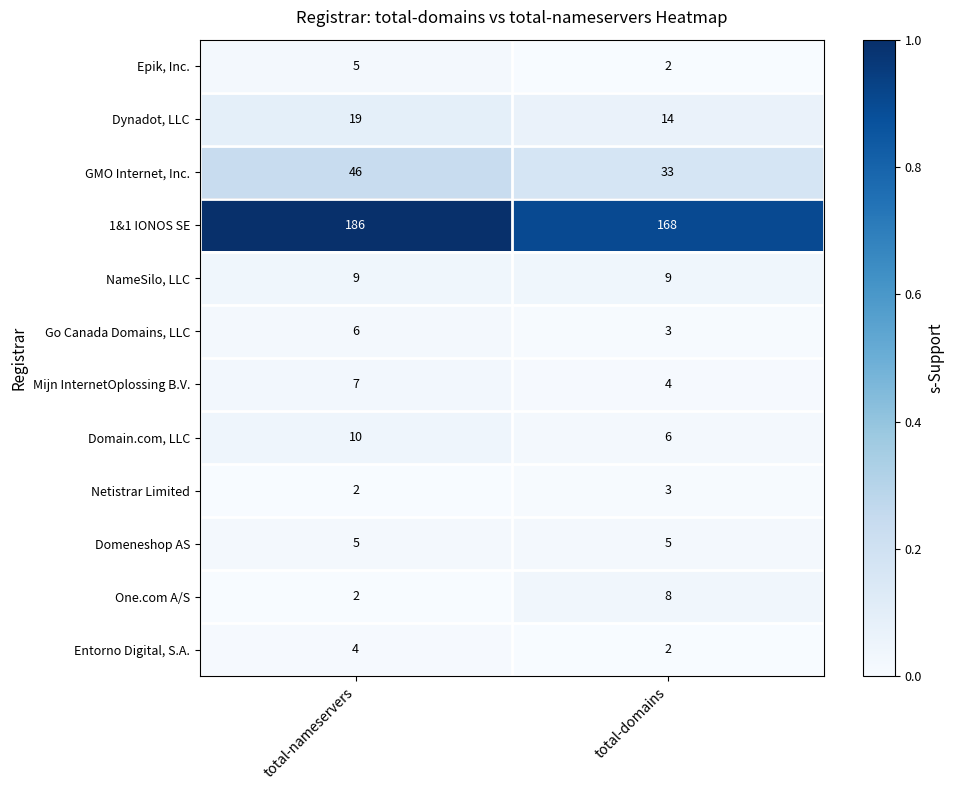

Rank the categories by Mijn InternetOplossing B.V. value from lowest to highest.

total-domains, total-nameservers